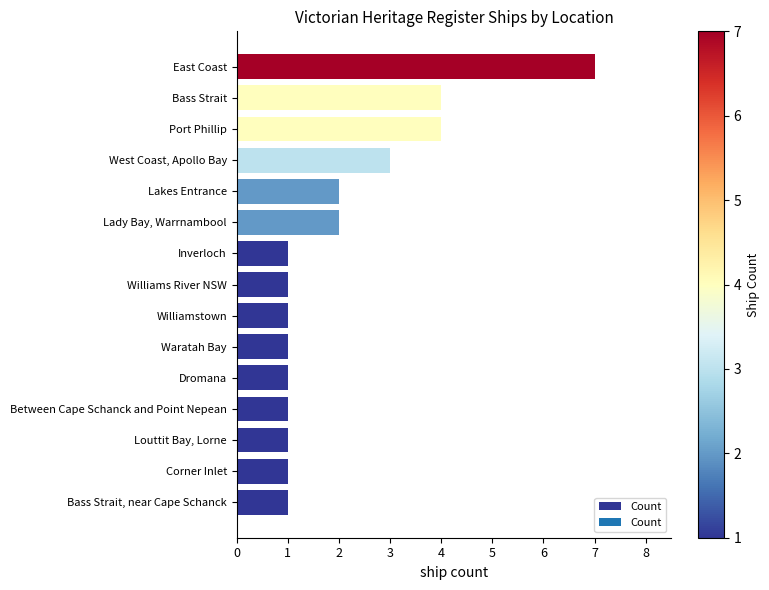

What is the difference between the maximum and minimum values?

6